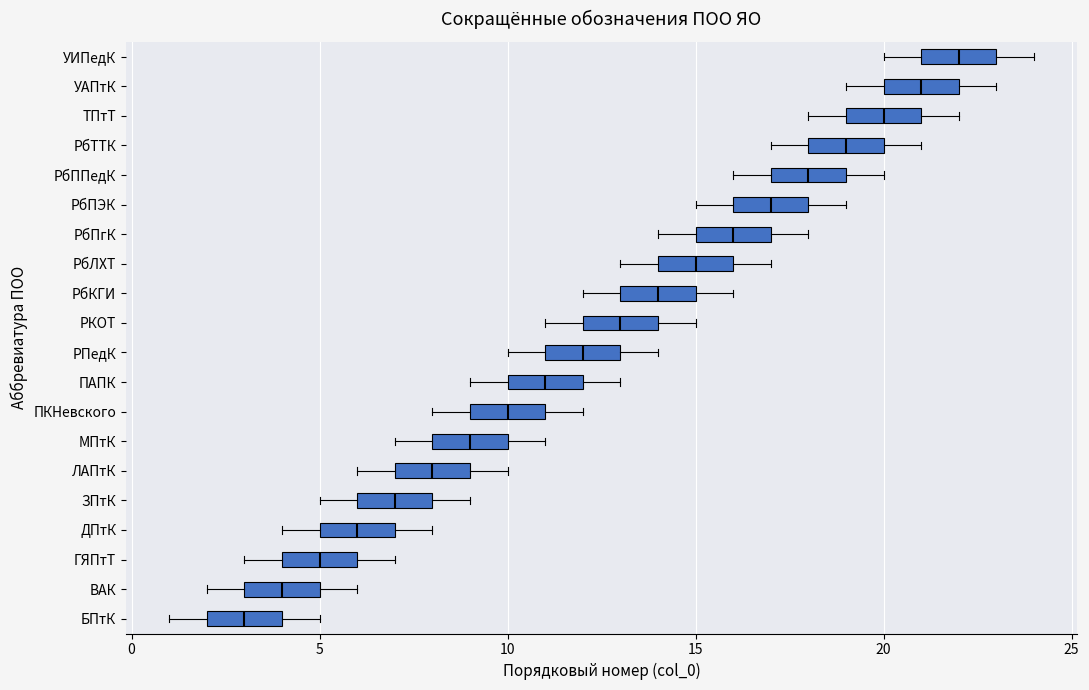

Reading bottom to top, read every box against the x-axis: the position of its median line, the range the box covers, and the ends of its whiskers. The values are not printed on the chart, so give them approximately, as read against the axis.

БПтК: median 3, box 2 to 4, whiskers 1 to 5
ВАК: median 4, box 3 to 5, whiskers 2 to 6
ГЯПтТ: median 5, box 4 to 6, whiskers 3 to 7
ДПтК: median 6, box 5 to 7, whiskers 4 to 8
ЗПтК: median 7, box 6 to 8, whiskers 5 to 9
ЛАПтК: median 8, box 7 to 9, whiskers 6 to 10
МПтК: median 9, box 8 to 10, whiskers 7 to 11
ПКНевского: median 10, box 9 to 11, whiskers 8 to 12
ПАПК: median 11, box 10 to 12, whiskers 9 to 13
РПедК: median 12, box 11 to 13, whiskers 10 to 14
РКОТ: median 13, box 12 to 14, whiskers 11 to 15
РбКГИ: median 14, box 13 to 15, whiskers 12 to 16
РбЛХТ: median 15, box 14 to 16, whiskers 13 to 17
РбПгК: median 16, box 15 to 17, whiskers 14 to 18
РбПЭК: median 17, box 16 to 18, whiskers 15 to 19
РбППедК: median 18, box 17 to 19, whiskers 16 to 20
РбТТК: median 19, box 18 to 20, whiskers 17 to 21
ТПтТ: median 20, box 19 to 21, whiskers 18 to 22
УАПтК: median 21, box 20 to 22, whiskers 19 to 23
УИПедК: median 22, box 21 to 23, whiskers 20 to 24